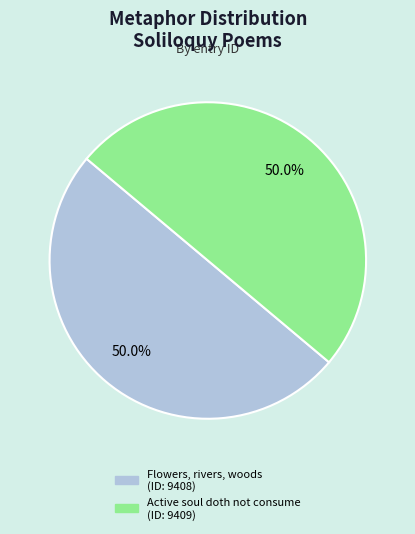

Is it true that Flowers, rivers, woods is 50% of the pie?

True